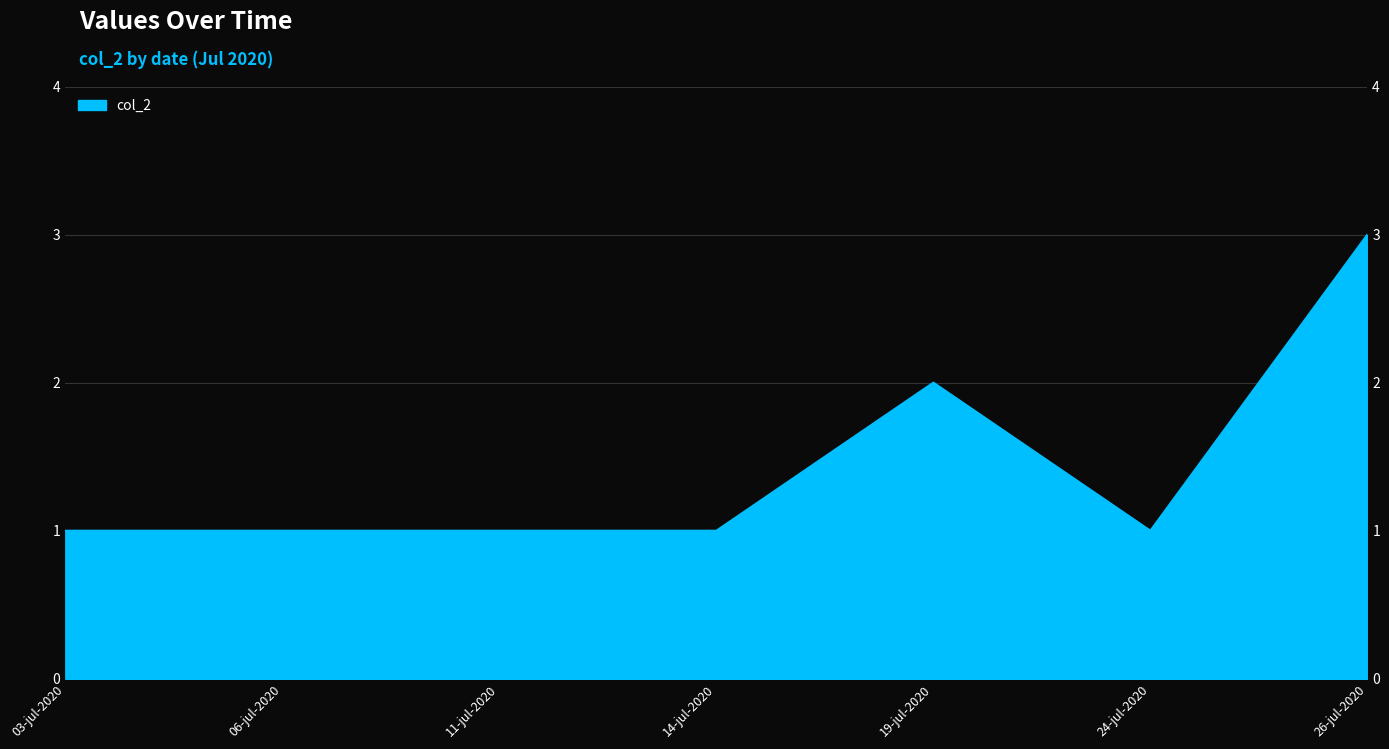

What is the change in value from 14-jul-2020 to 19-jul-2020?

+1